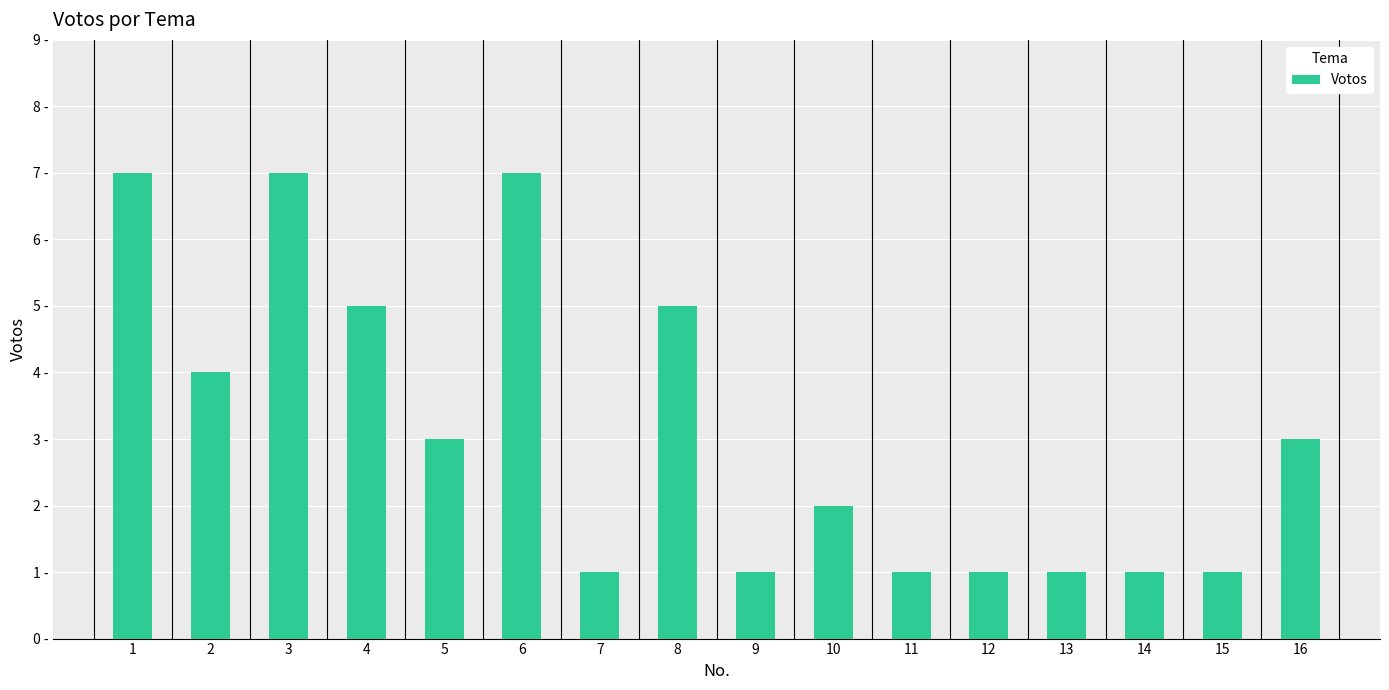

Reading right to left, extract all data points from this chart.

16=3	15=1	14=1	13=1	12=1	11=1	10=2	9=1	8=5	7=1	6=7	5=3	4=5	3=7	2=4	1=7